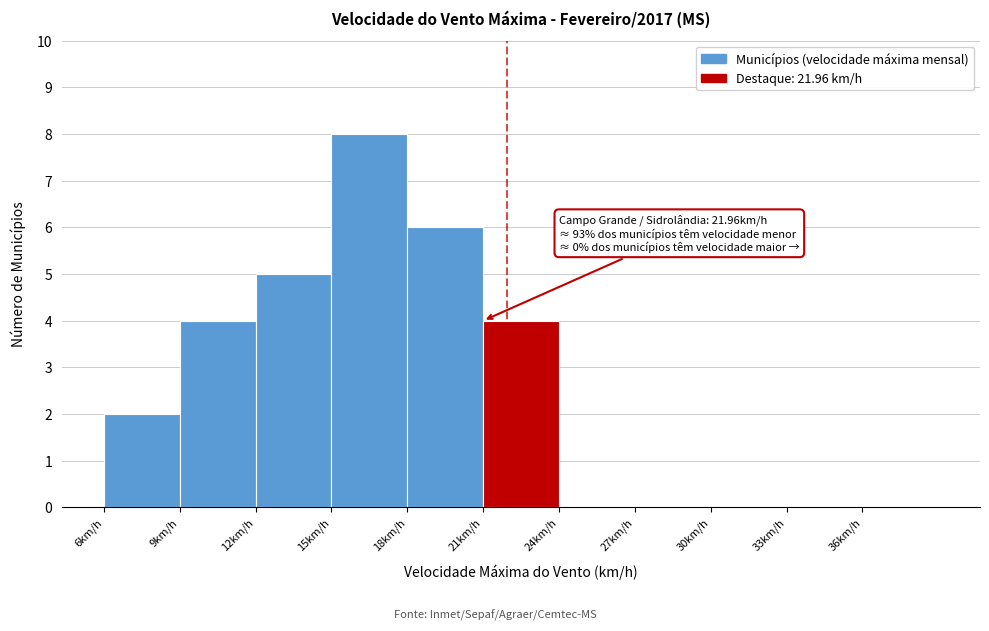

Which range on the x-axis has the tallest bar?

15 to 18